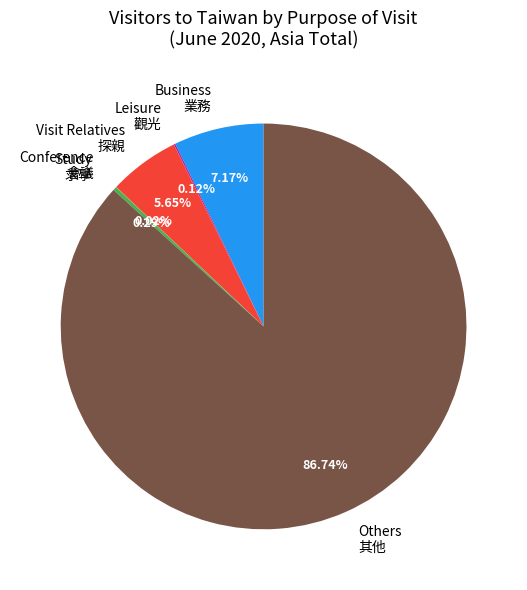

Which category has the biggest portion of the pie?

Others 其他